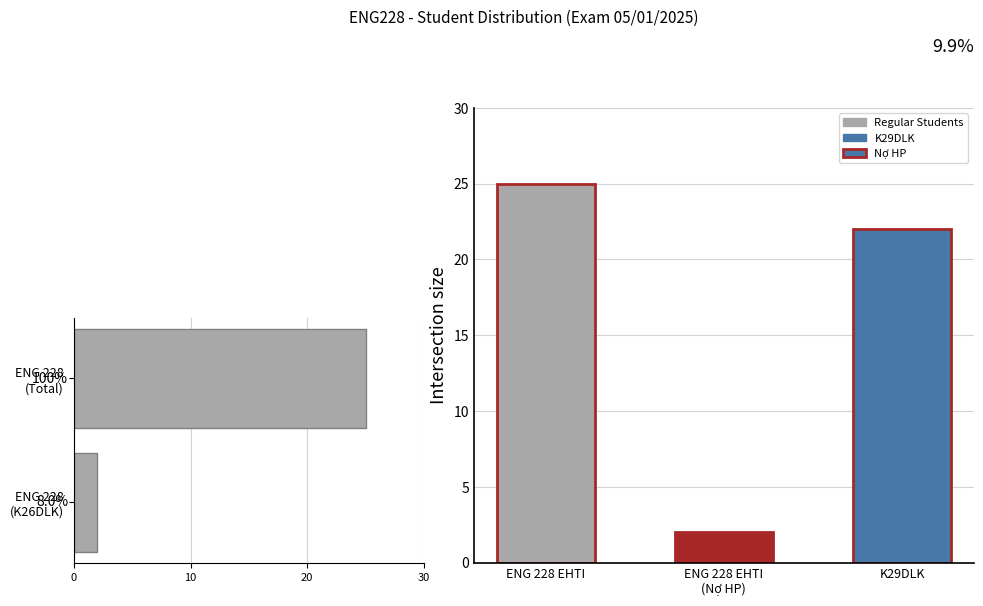

What is the maximum value shown in the chart?

25